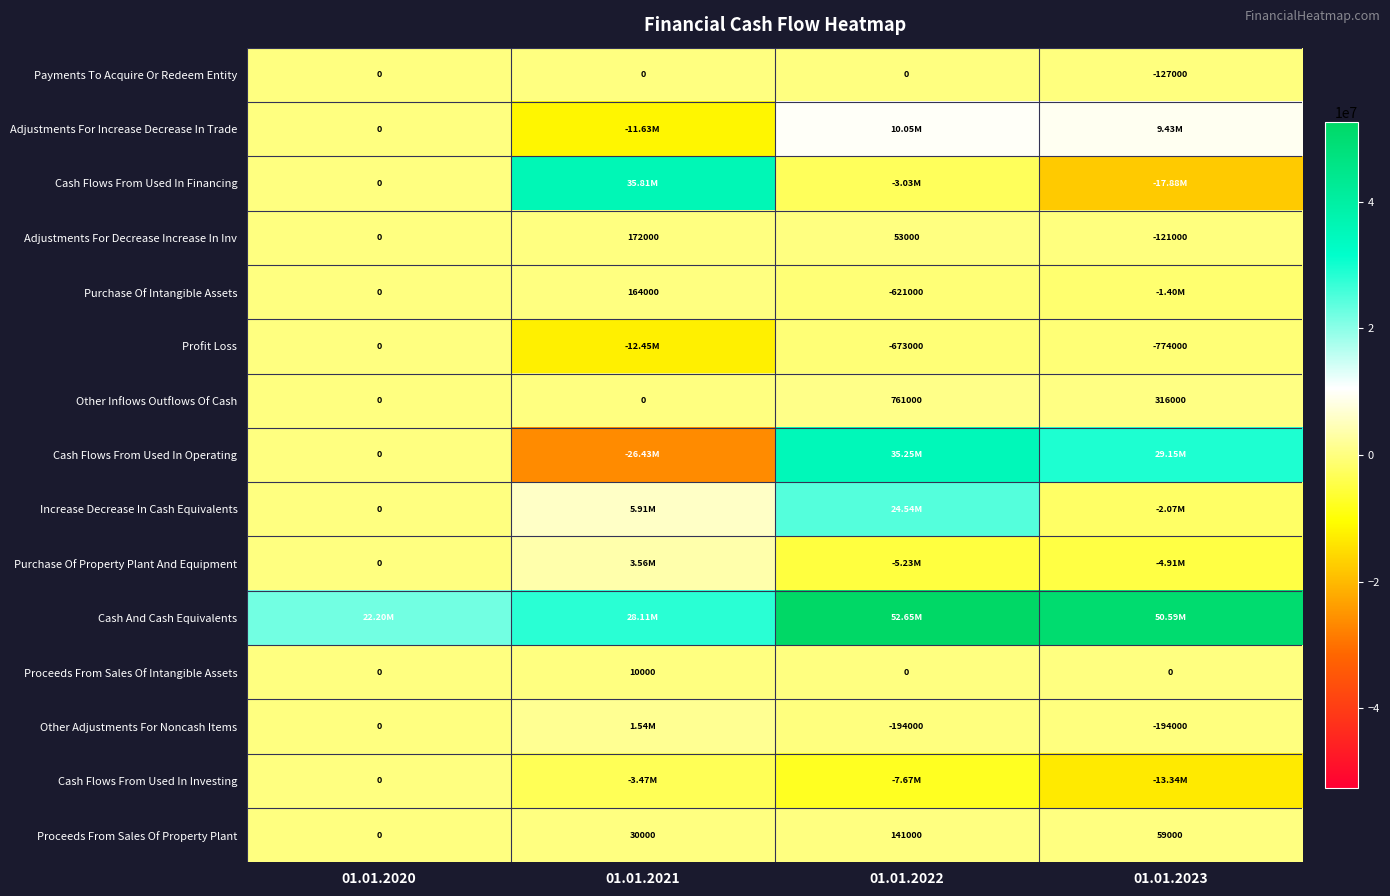

What is the sum of the Proceeds From Sales Of Property Plant values at 01.01.2021 and 01.01.2023?

89000